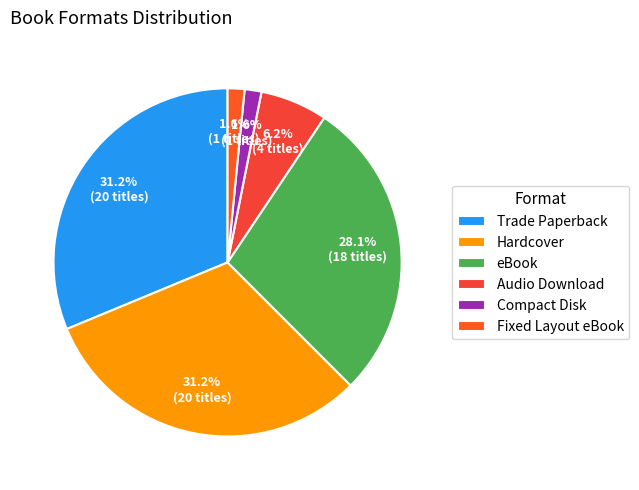

How much of the chart is everything except Fixed Layout eBook?

98.4%